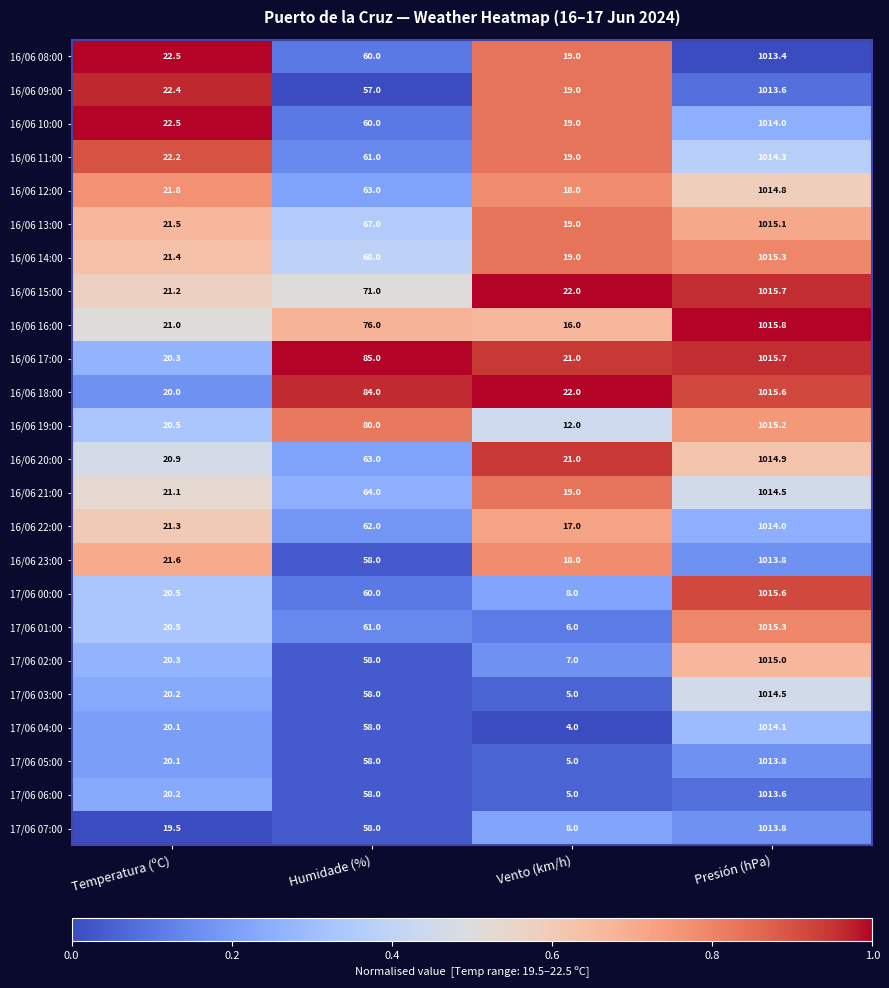

Which series has the widest spread of values?

17/06 04:00